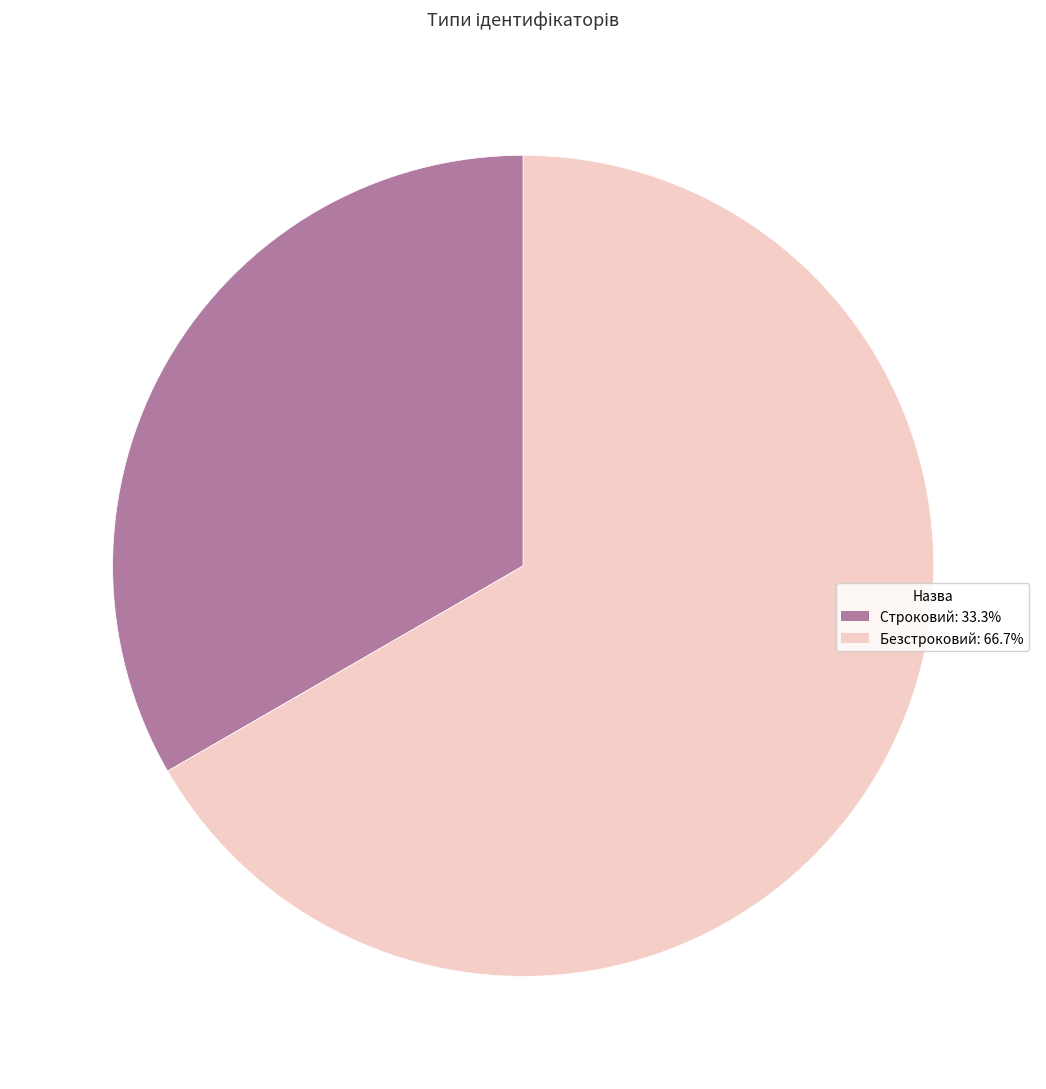

Which category has the biggest portion of the pie?

Безстроковий